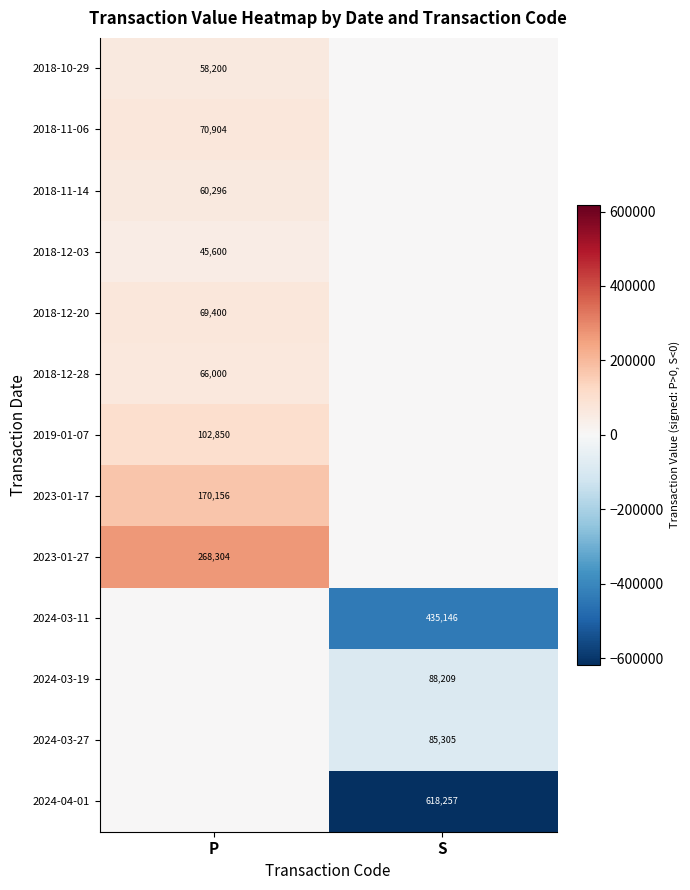

At how many categories does at least one series exceed -290414?

2